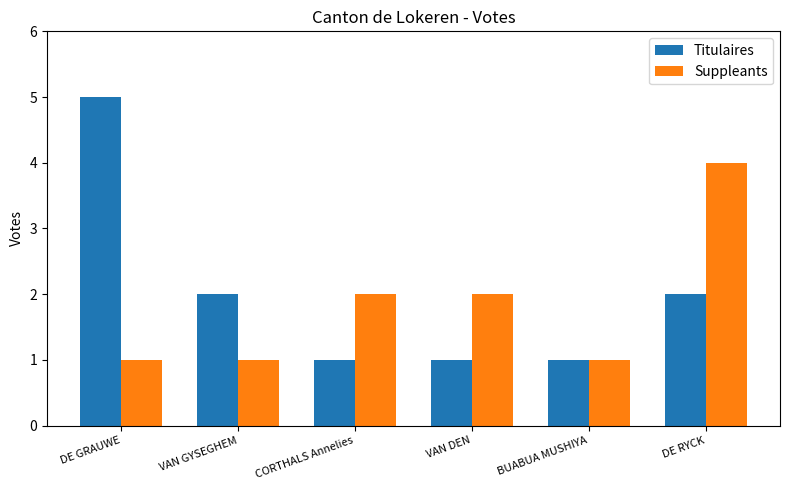

The value of Suppleants at VAN DEN is 3. True or false?

False